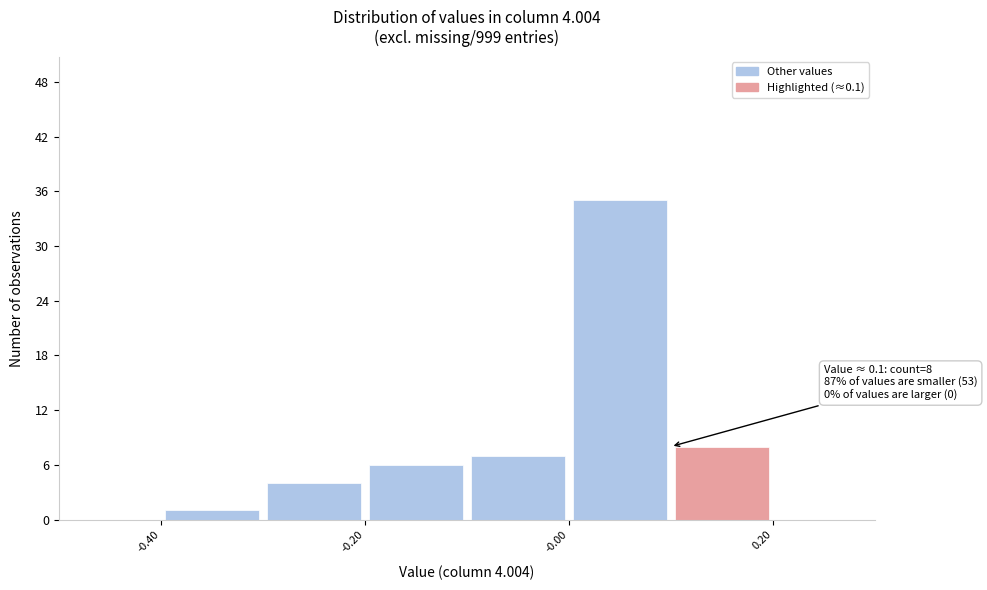

Which range on the x-axis has the tallest bar?

0.0 to 0.1